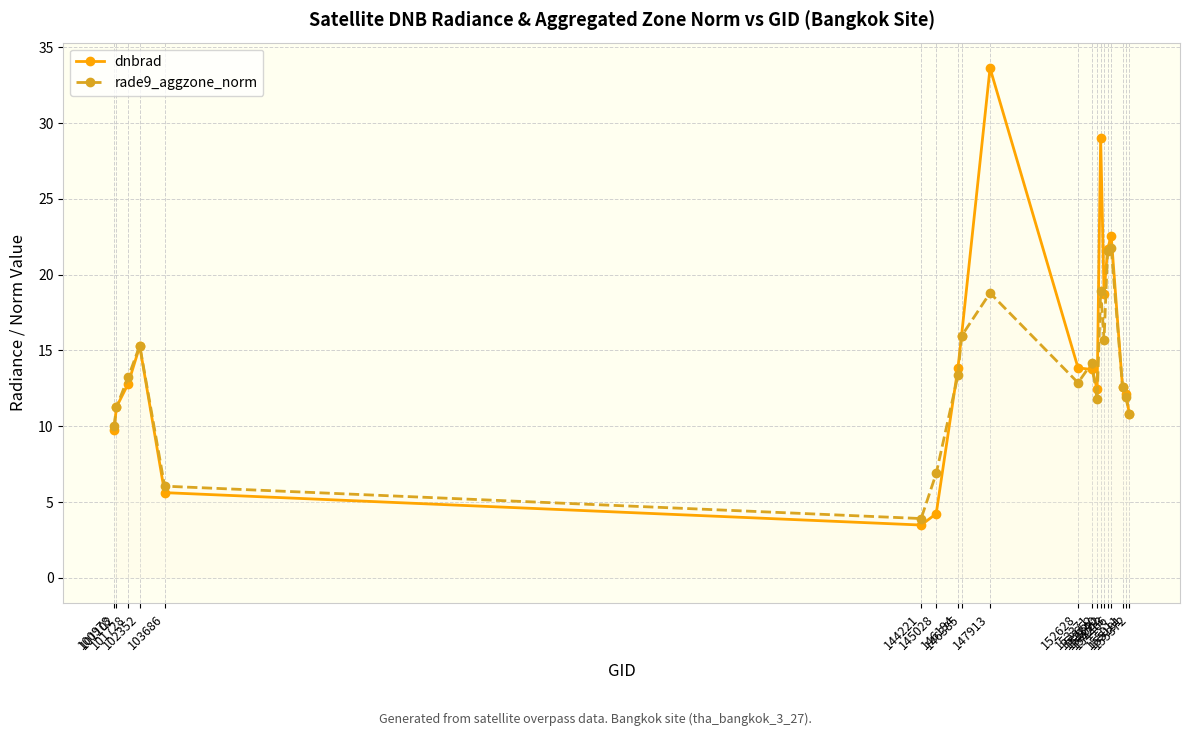

How many times do dnbrad and rade9_aggzone_norm cross each other?

5